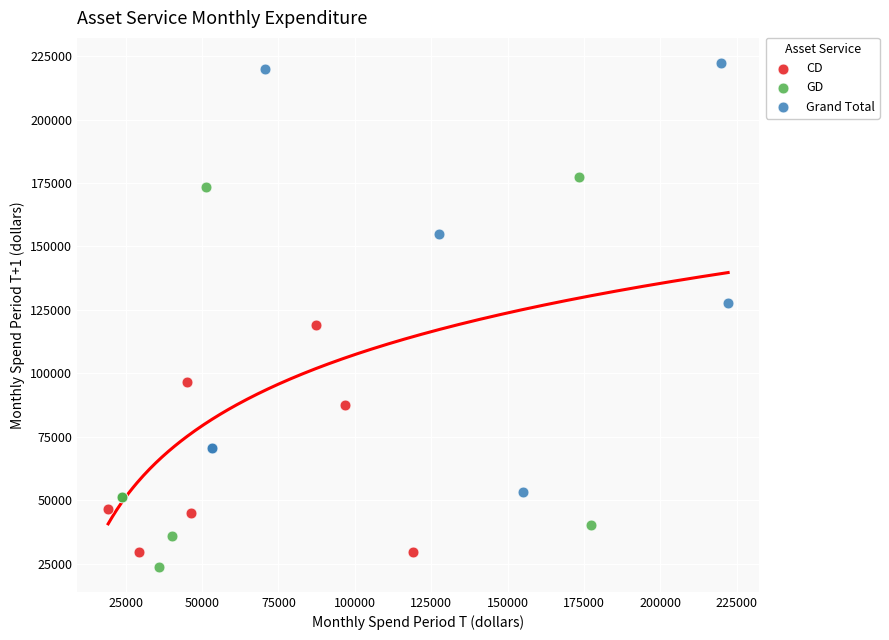

Which series reaches the minimum Y coordinate?

GD